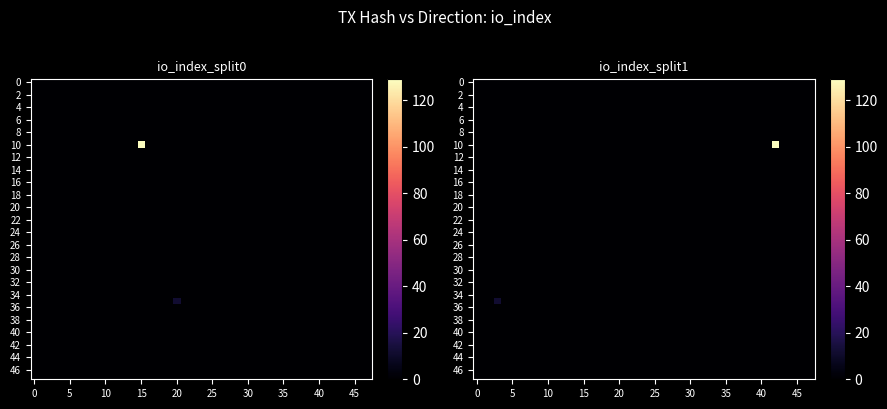

The value of tx2 at io_index is 12. True or false?

True